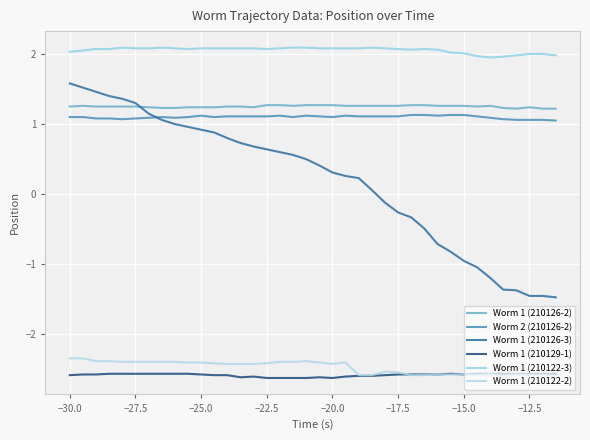

What are all the series names shown in the legend?

Worm 1 (210126-2), Worm 2 (210126-2), Worm 1 (210126-3), Worm 1 (210129-1), Worm 1 (210122-3), Worm 1 (210122-2)